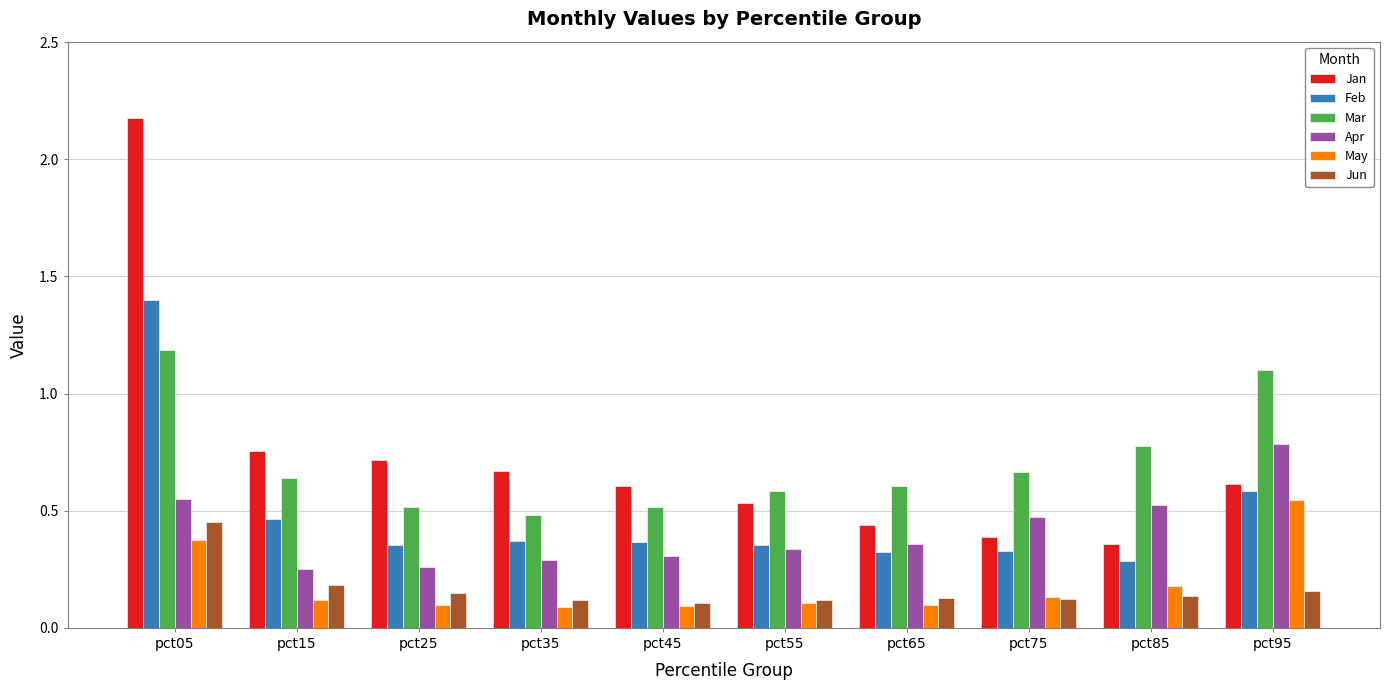

The May series shows 0.1 at pct35. True or false?

True